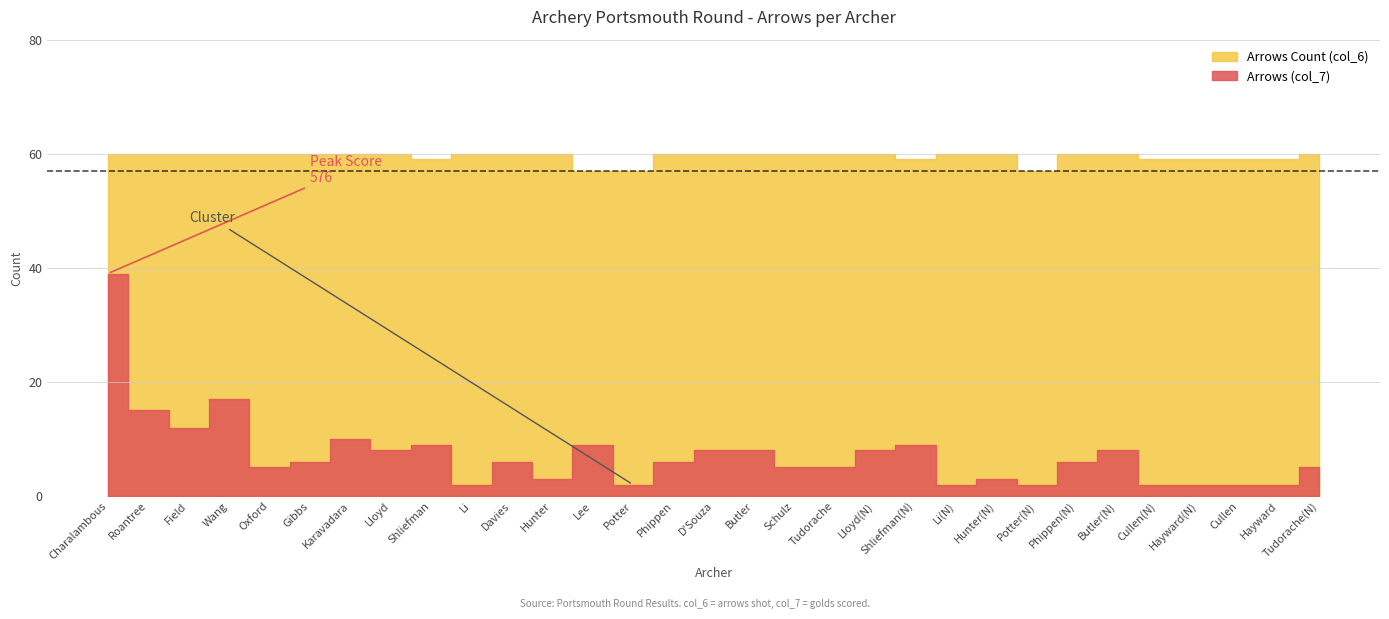

At which category is the sum across all series the highest?

Charalambous